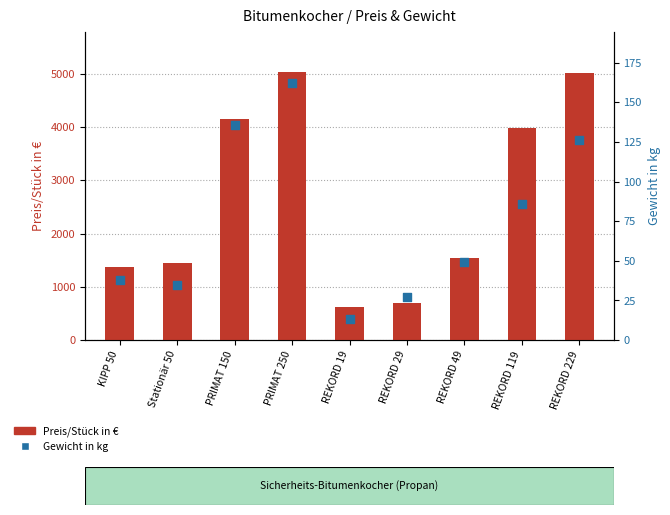

What are all the series names shown in the legend?

Preis/Stück in €, Gewicht in kg